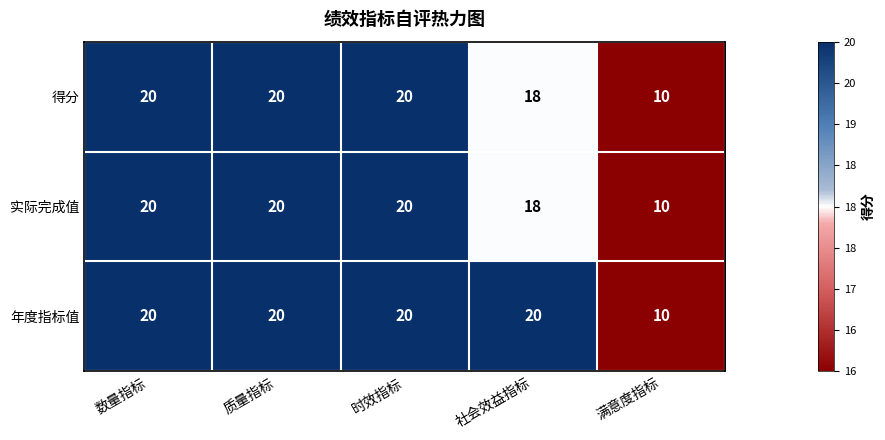

Which category has the lowest value across all series?

满意度指标